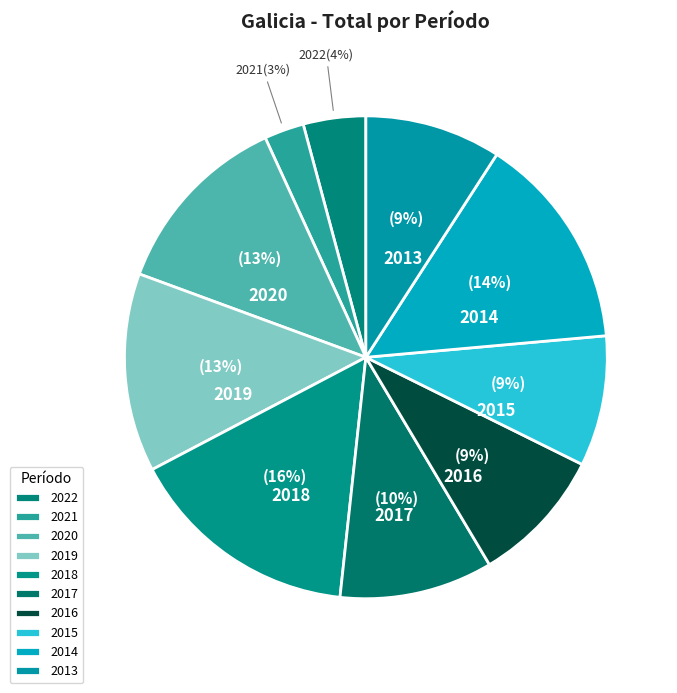

The 2013 slice represents 9% of the pie. True or false?

True